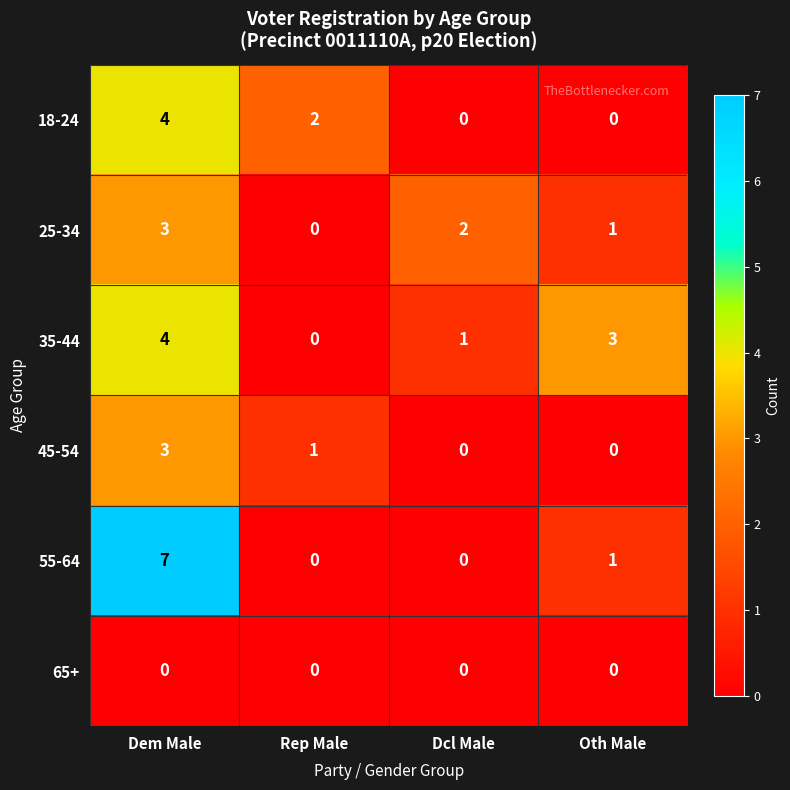

Reading left to right, what are all the values shown in this chart?

18-24: 4	2	0	0
25-34: 3	0	2	1
35-44: 4	0	1	3
45-54: 3	1	0	0
55-64: 7	0	0	1
65+: 0	0	0	0